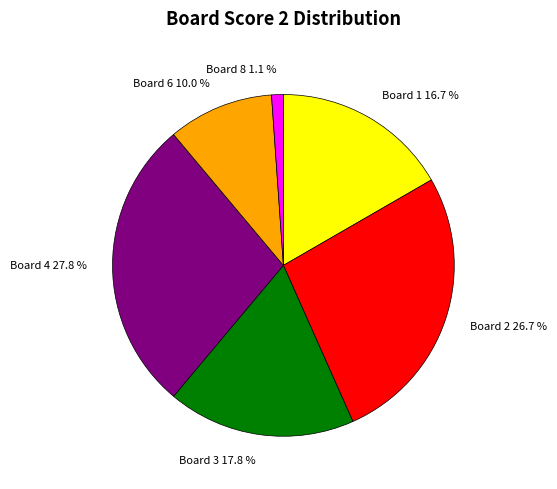

Rank the categories by value from lowest to highest.

Board 8 1.1 %, Board 6 10.0 %, Board 1 16.7 %, Board 3 17.8 %, Board 2 26.7 %, Board 4 27.8 %